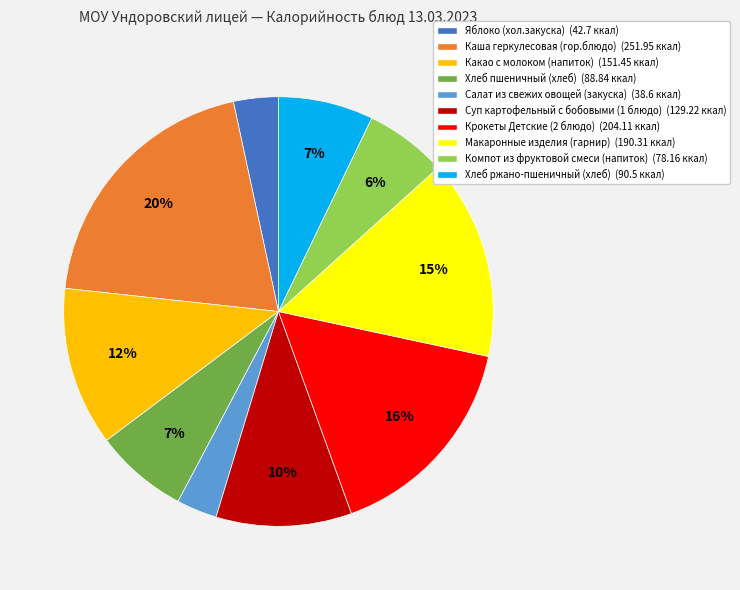

The Каша геркулесовая (гор.блюдо) slice represents 5% of the pie. True or false?

False